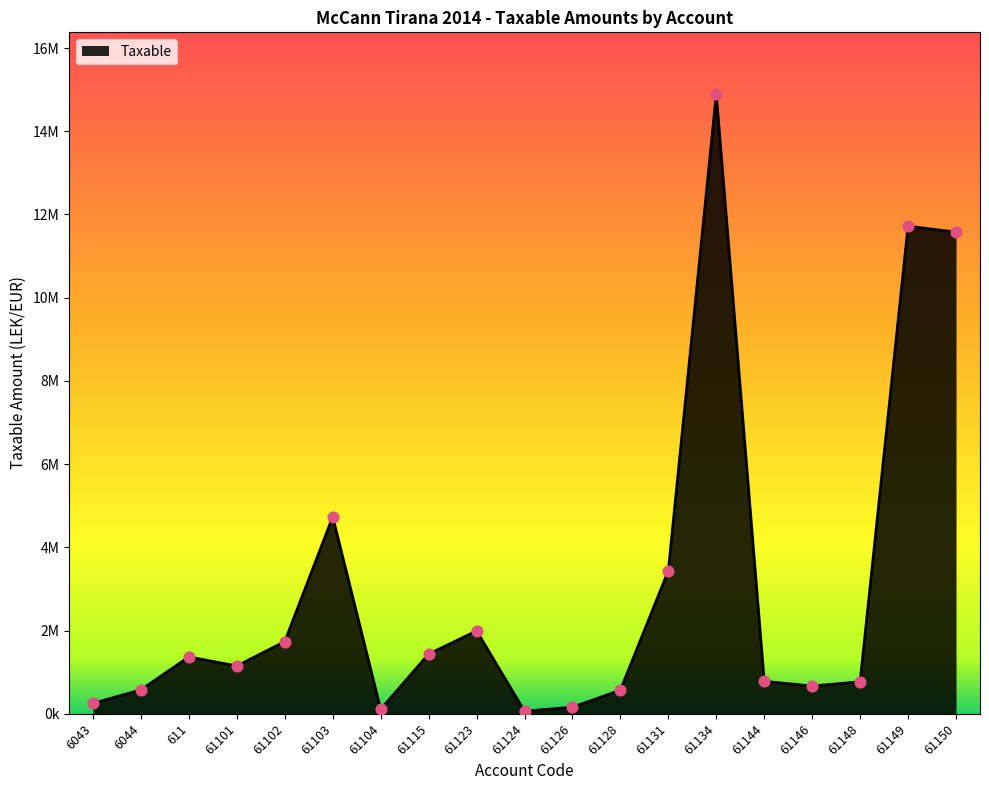

What is the change in value from 61102 to 61103?

+2995995.4